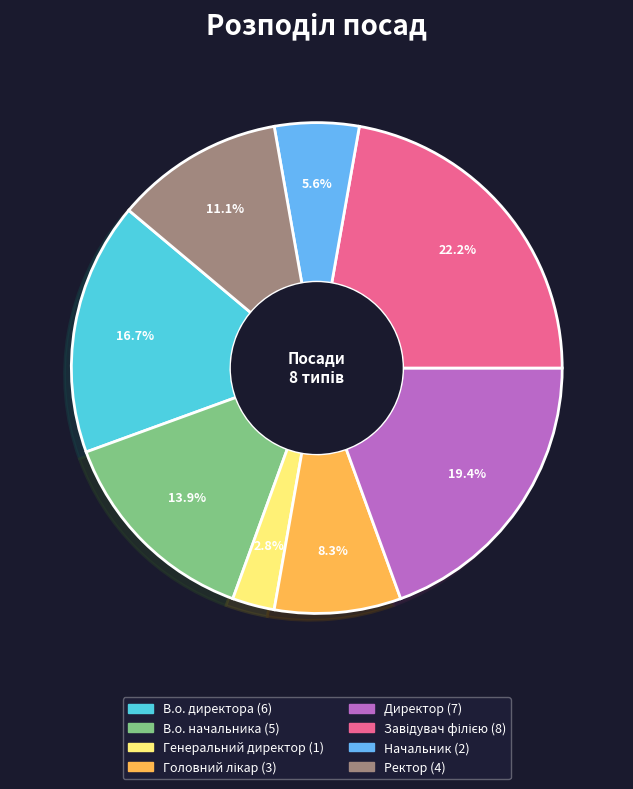

Between Директор and Ректор, which is larger?

Директор